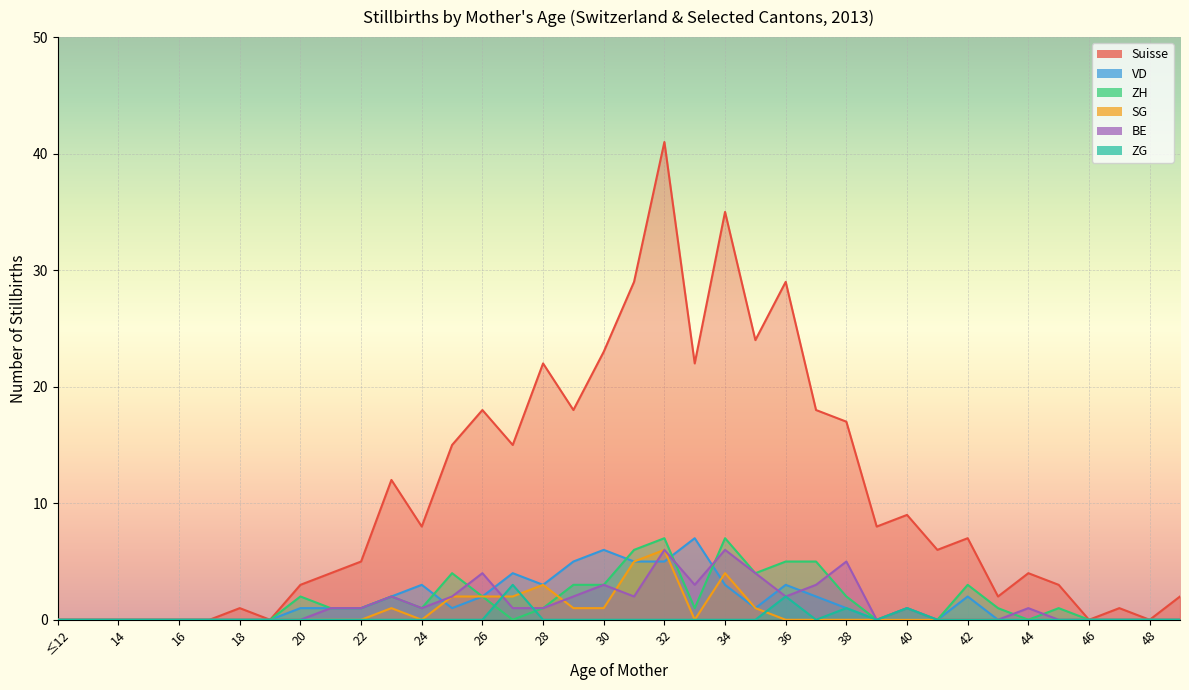

The SG series shows 0 at 43. True or false?

True